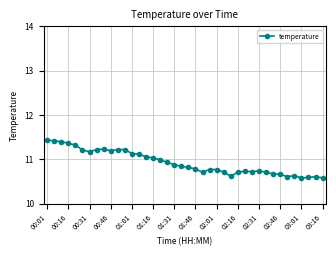

What is the smallest value displayed?

10.6